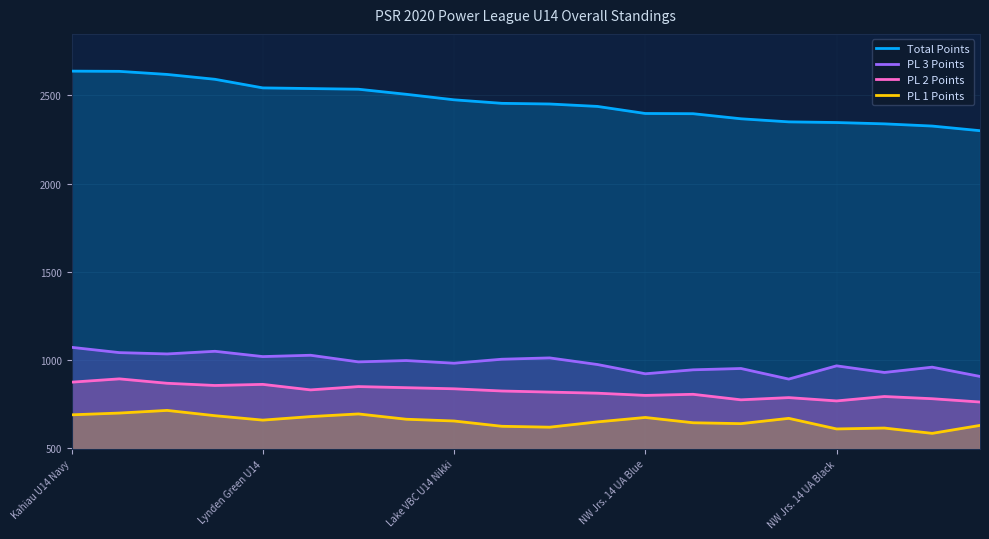

Where does the PL 1 Points series first go above 660?

Kahiau U14 Navy